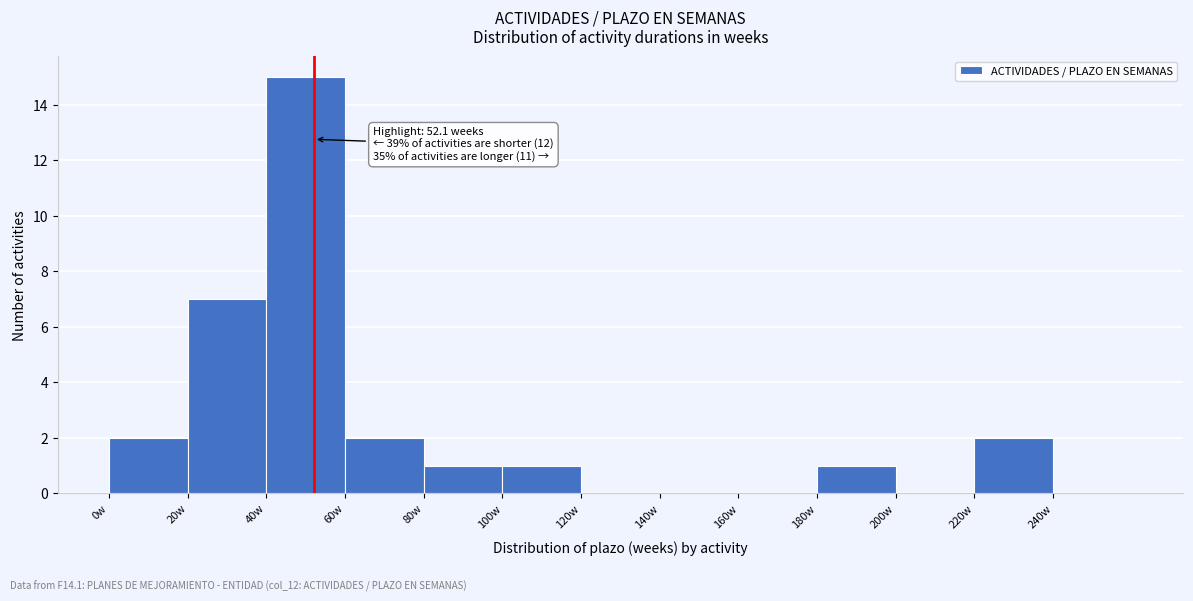

Over which range of the x-axis is the bar tallest?

40 to 60